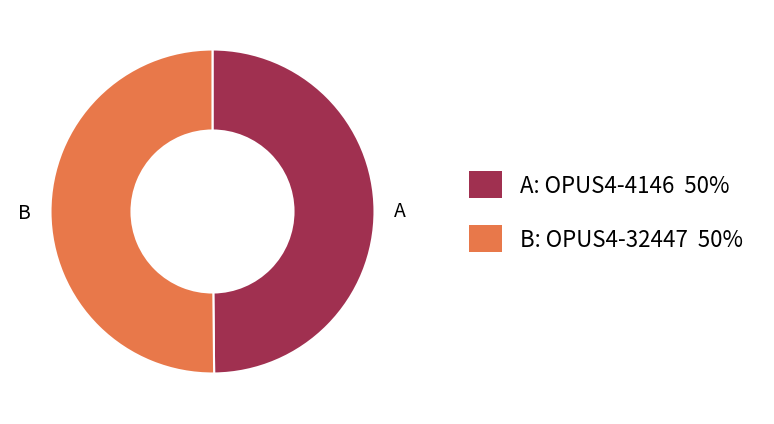

The B slice represents 45% of the pie. True or false?

False